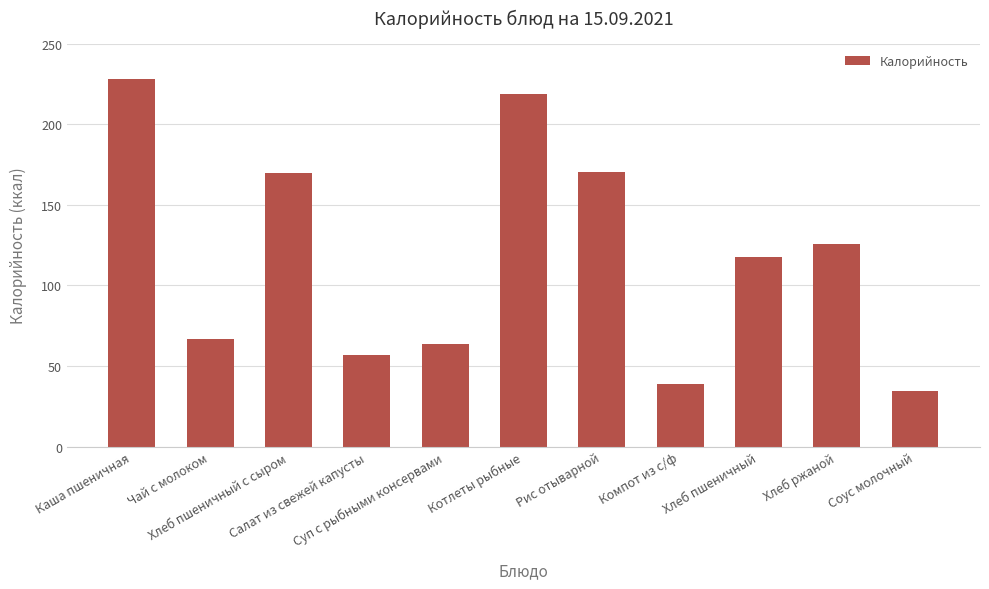

What is the difference between the maximum and second lowest values?

189.2